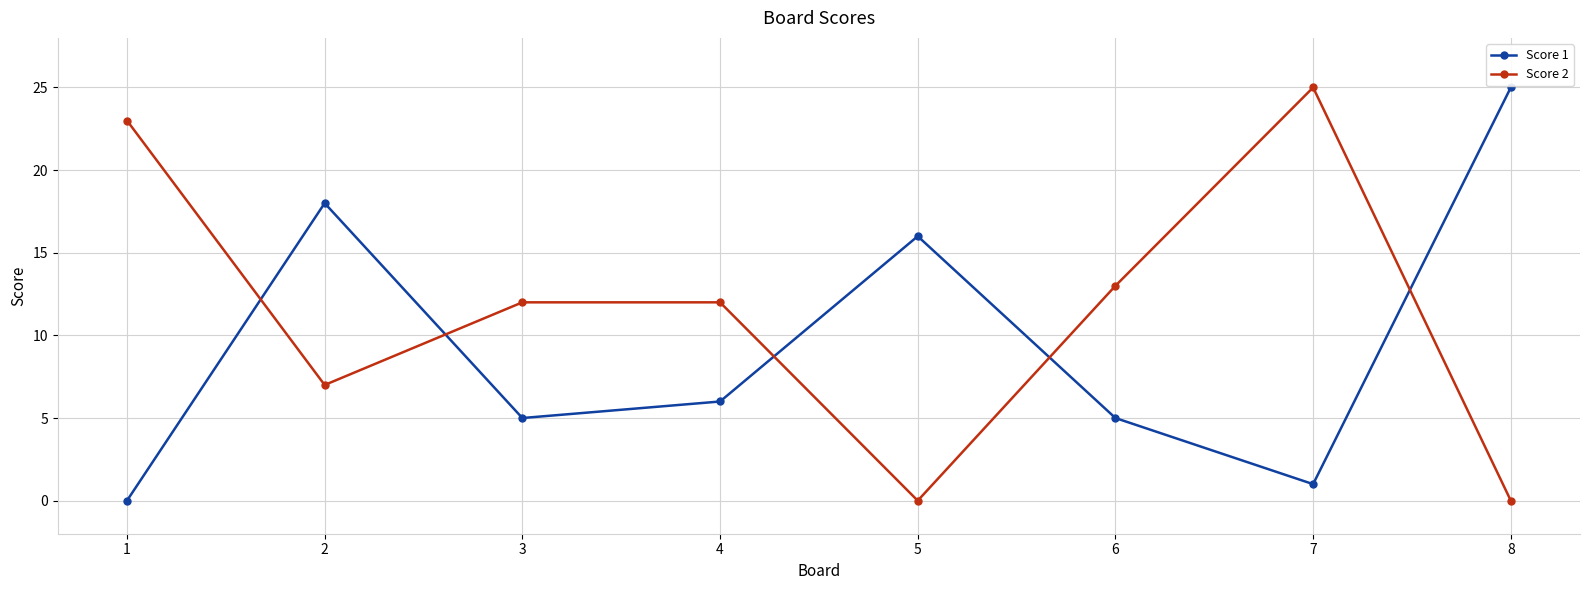

How many values in the Score 1 series are below 6?

4